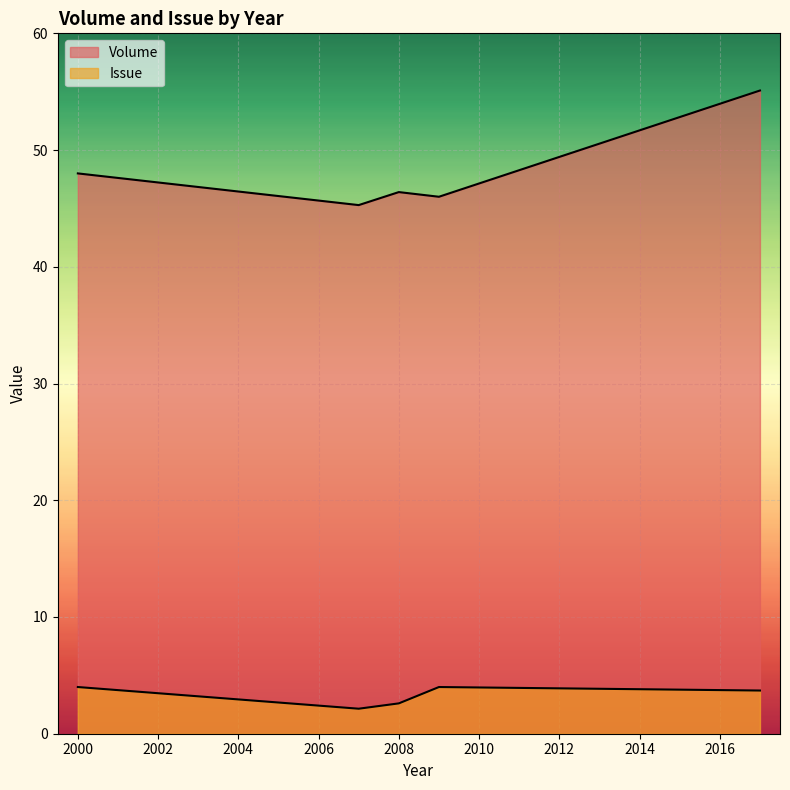

Read the Volume value at 2007, to the nearest 10.

50